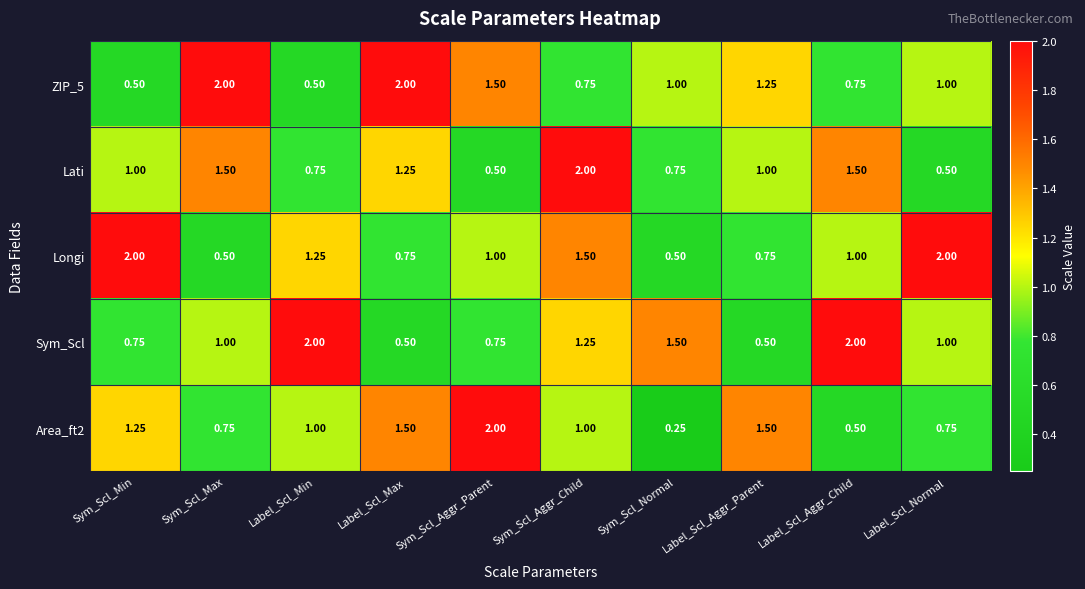

At which category is the sum across all series the highest?

Sym_Scl_Aggr_Child